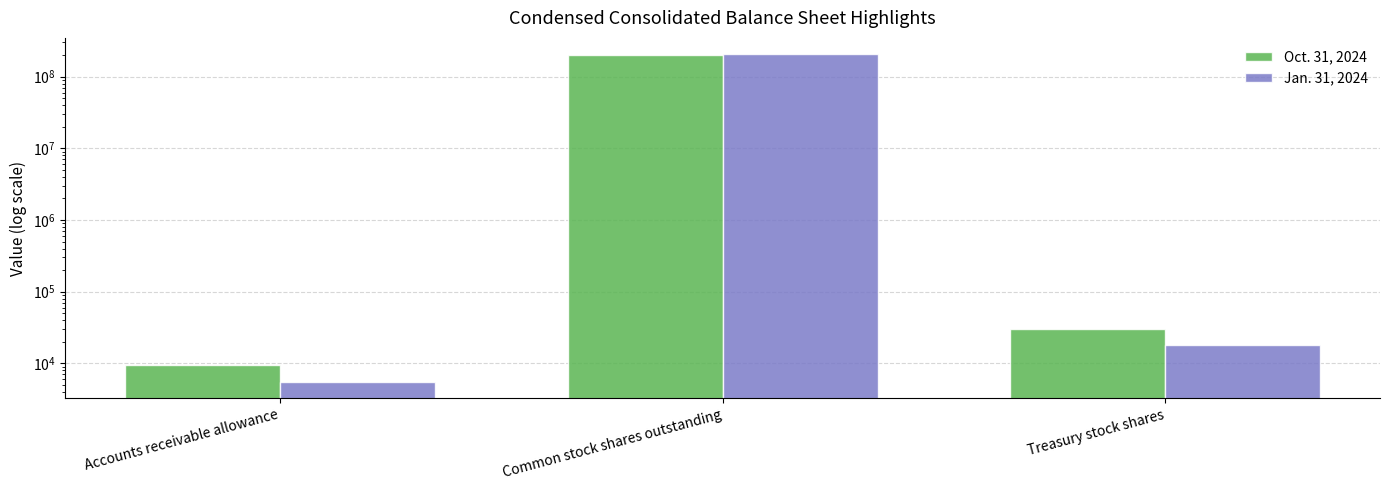

What are all the series names shown in the legend?

Oct. 31, 2024, Jan. 31, 2024